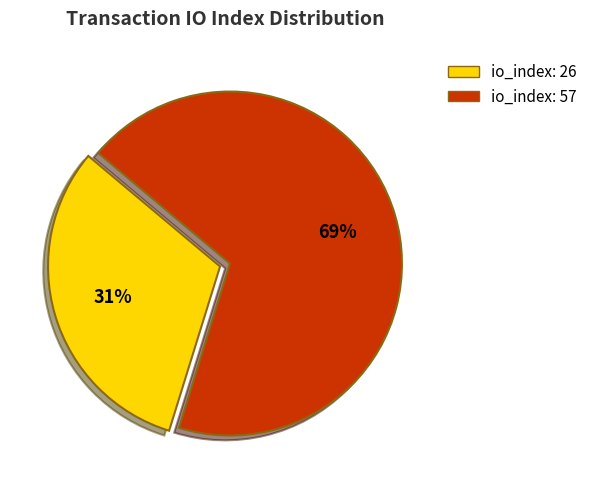

The io_index: 26 slice represents 23% of the pie. True or false?

False